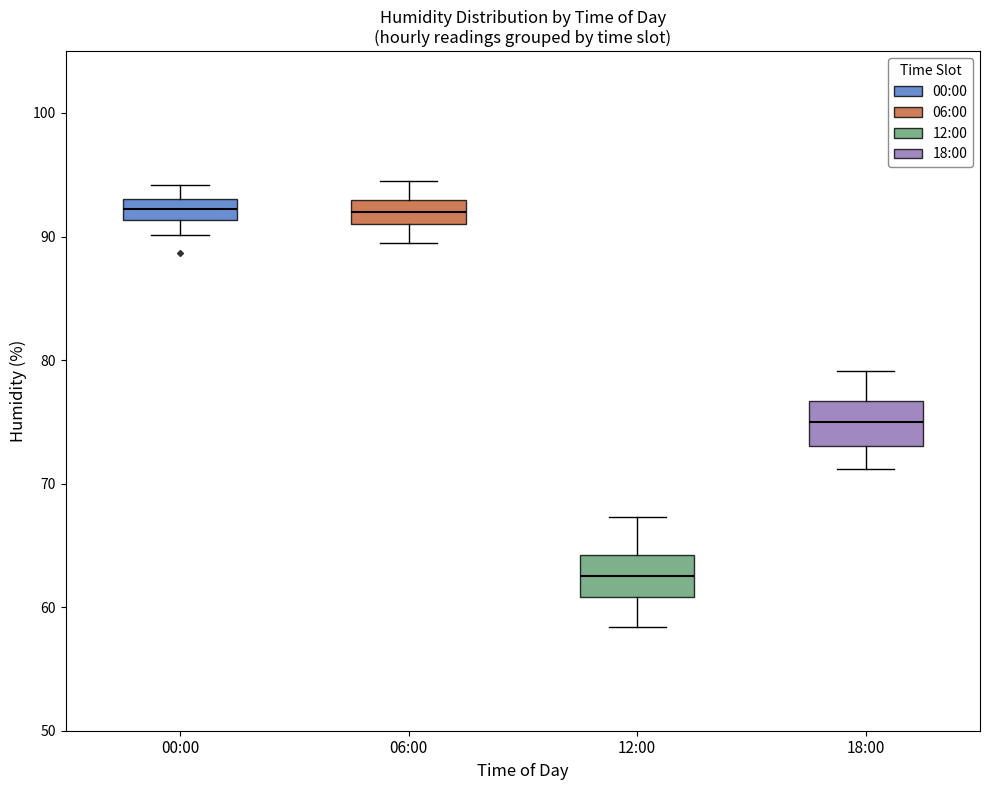

Which box has the lowest median line?

12:00